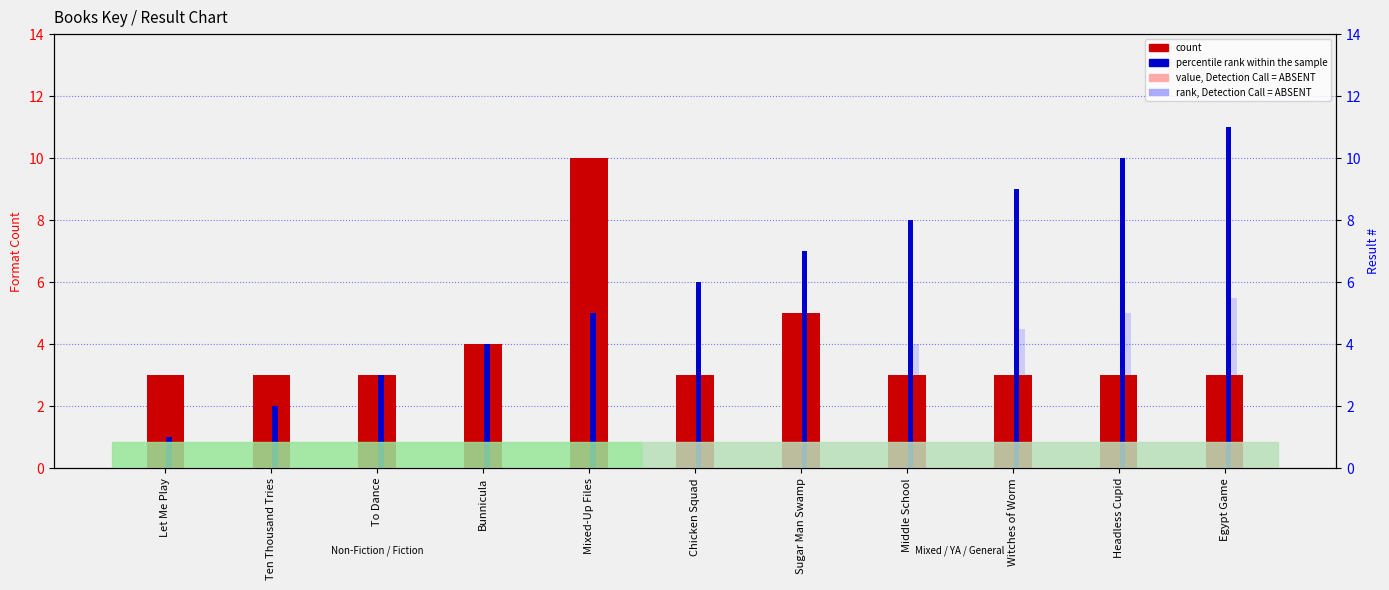

At which label does rank, Detection Call = ABSENT first exceed 3?

Sugar Man Swamp